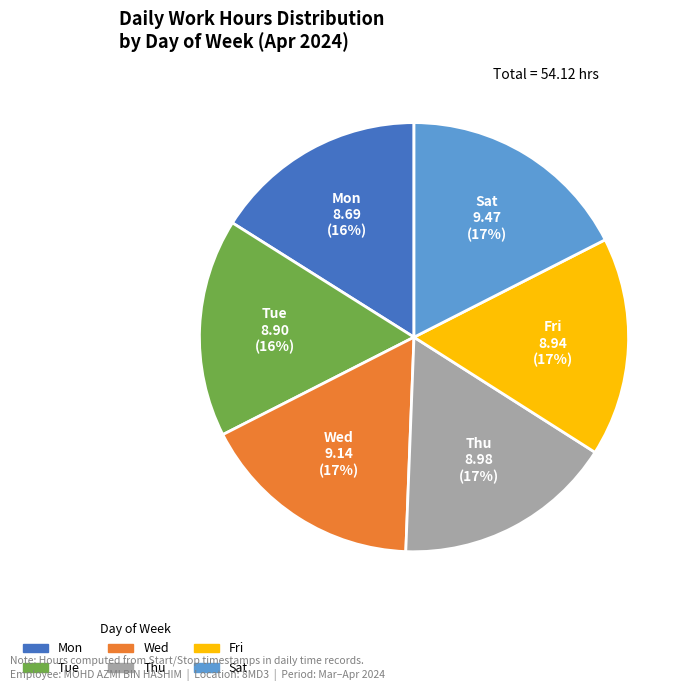

Does Wed account for over 50% of the chart?

No